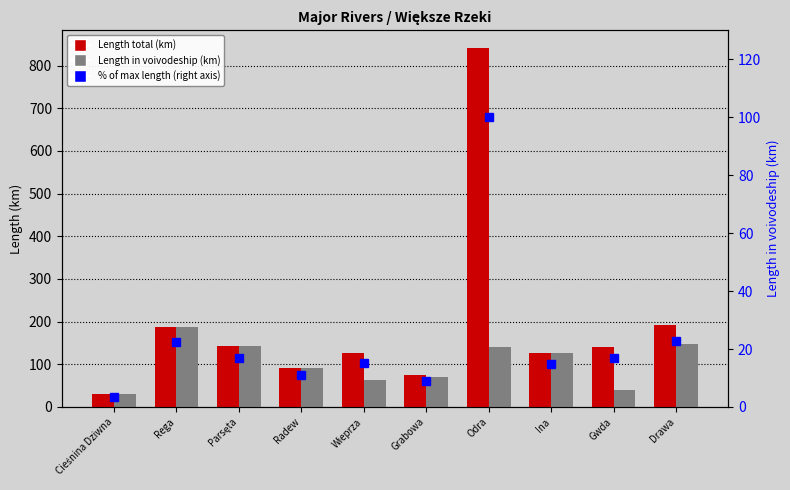

List the series in order of their peak value, highest first.

Length total (km), Length in voivodeship (km), % of max length